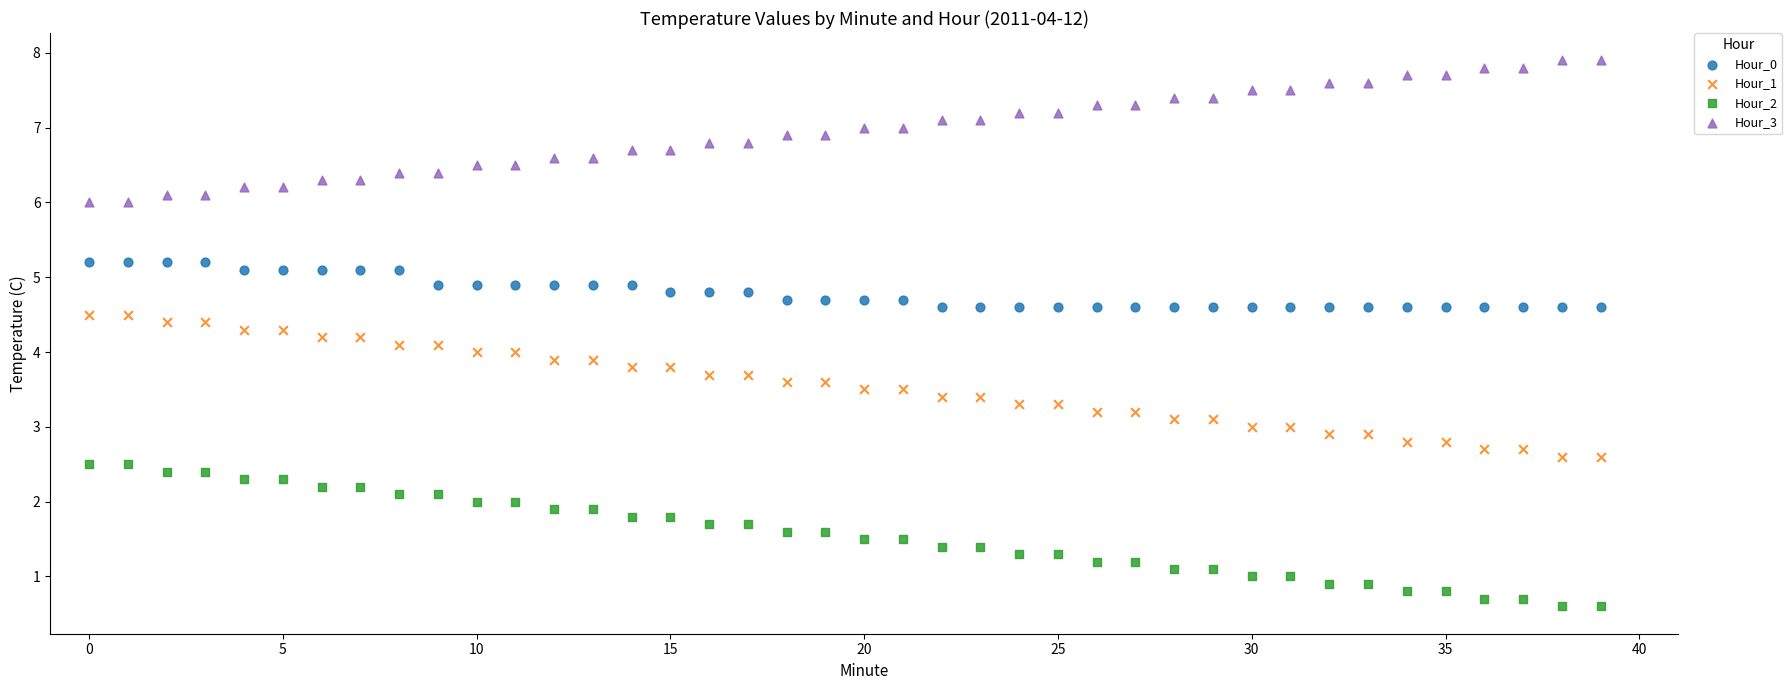

Which series contains the highest Y value?

Hour_3